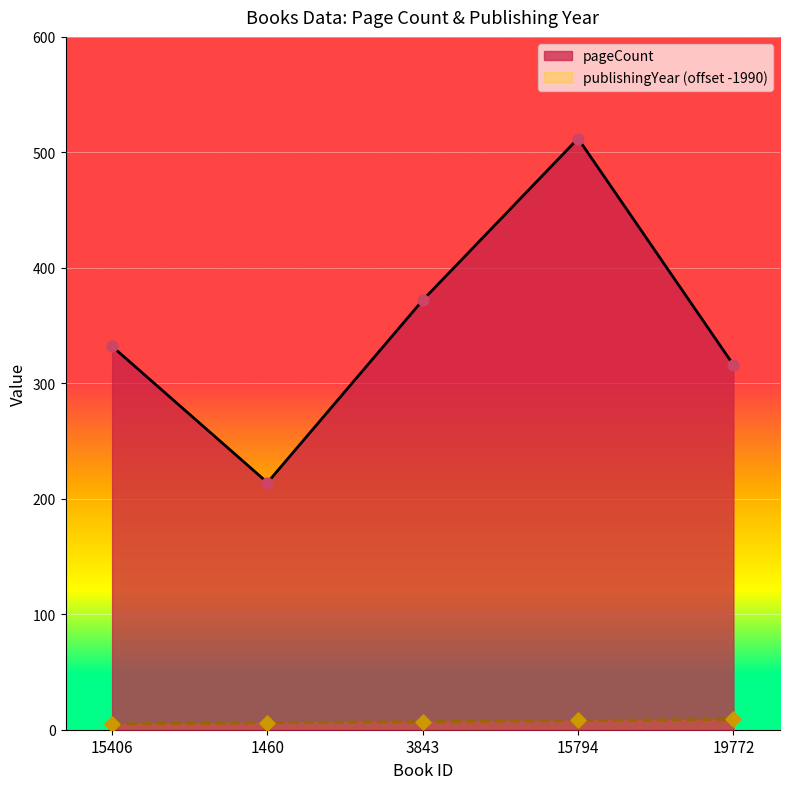

Which series reaches the maximum Y coordinate?

pageCount